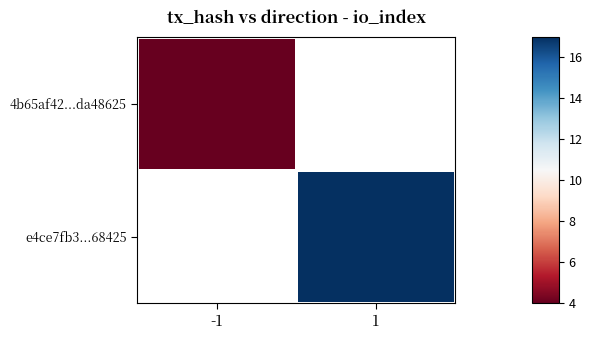

What value does the e4ce7fb3...68425 series have at 1?

17.0